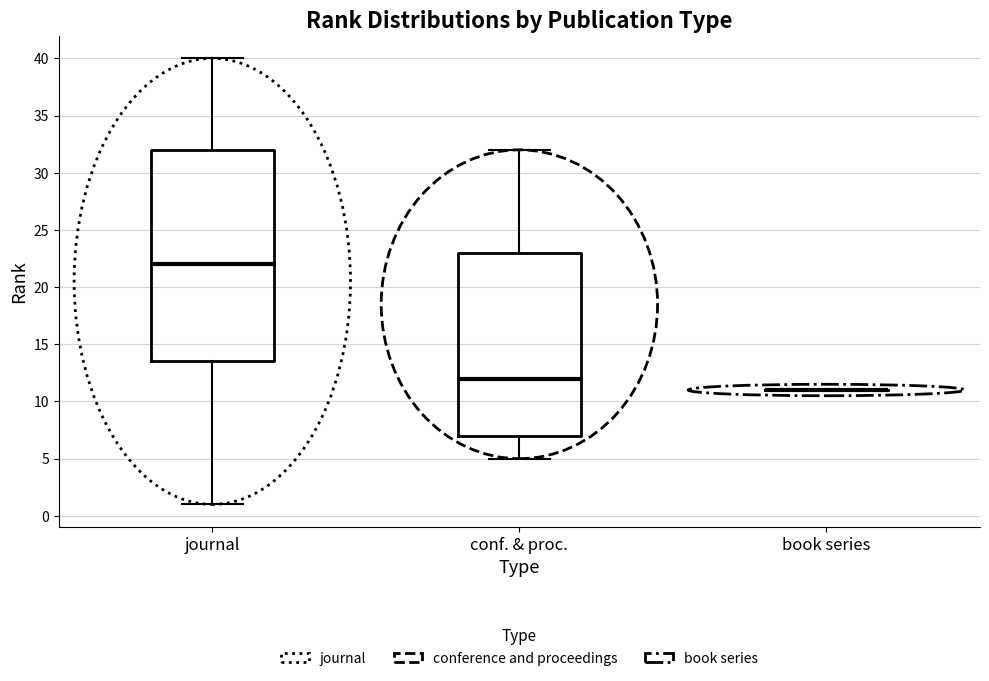

Where is the lower edge of the box for journal on the y-axis? The values are not printed on the chart, so give them approximately, as read against the axis.

13.5